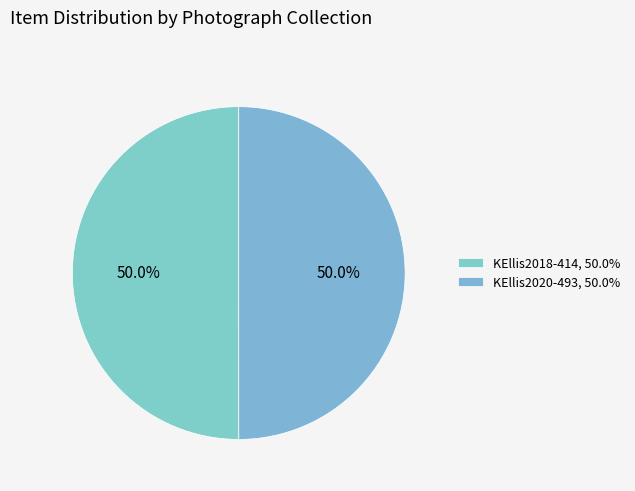

How much of the chart is everything except KEllis2018-414?

50.0%